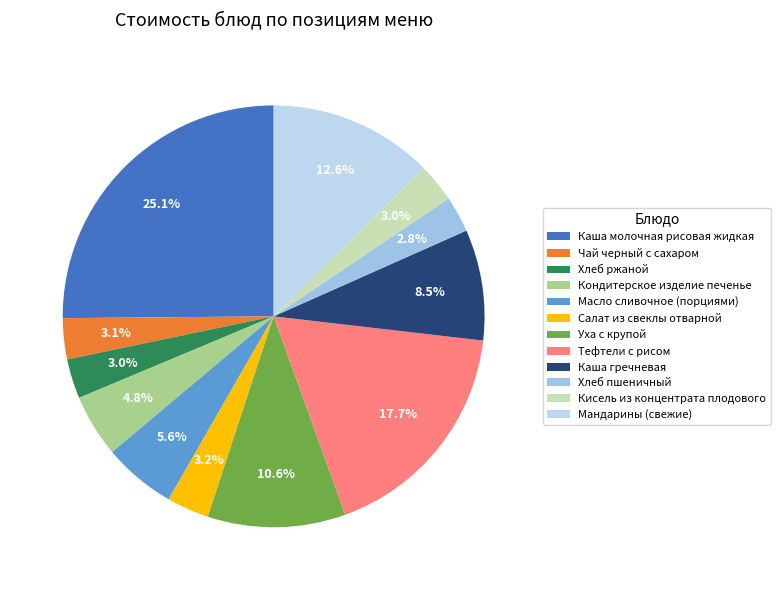

Does Чай черный с сахаром represent more than half of the total?

No